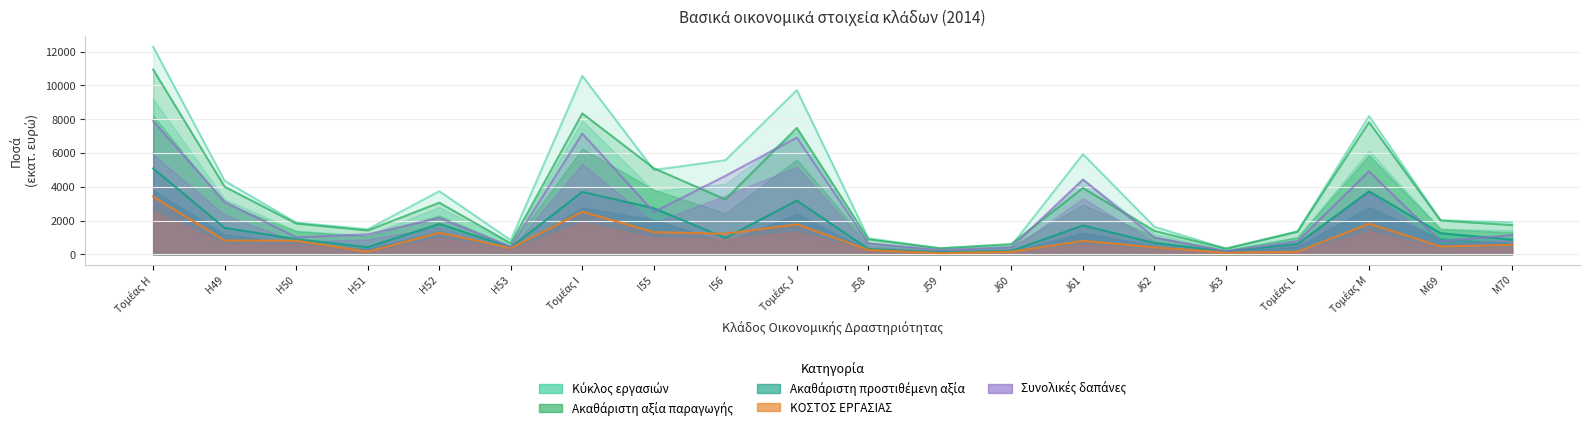

Reading left to right, extract all data points from this chart.

Κύκλος εργασιών: Τομέας H=12289.4	H49=4351.7	H50=1876.1	H51=1484.8	H52=3738.4	H53=838.4	Τομέας I=10573.5	I55=4999.6	I56=5573.9	Τομέας J=9725.7	J58=945.5	J59=361.3	J60=520.0	J61=5933.6	J62=1627.5	J63=337.7	Τομέας L=1352.9	Τομέας M=8194.2	M69=2015.0	M70=1890.9
Ακαθάριστη αξία παραγωγής: Τομέας H=10943.1	H49=3999.3	H50=1822.8	H51=1412.2	H52=3056.5	H53=652.3	Τομέας I=8347.4	I55=5098.5	I56=3249.0	Τομέας J=7489.5	J58=885.0	J59=350.3	J60=609.7	J61=3926.6	J62=1386.0	J63=331.9	Τομέας L=1342.1	Τομέας M=7827.1	M69=2000.2	M70=1729.5
Ακαθάριστη προστιθέμενη αξία: Τομέας H=5081.7	H49=1564.0	H50=894.7	H51=419.2	H52=1796.8	H53=406.9	Τομέας I=3695.6	I55=2729.9	I56=965.7	Τομέας J=3181.6	J58=312.8	J59=122.5	J60=202.0	J61=1706.8	J62=669.2	J63=168.3	Τομέας L=613.8	Τομέας M=3726.6	M69=1250.4	M70=866.5
ΚΟΣΤΟΣ ΕΡΓΑΣΙΑΣ: Τομέας H=3414.9	H49=813.7	H50=803.2	H51=154.3	H52=1278.0	H53=365.7	Τομέας I=2527.1	I55=1310.5	I56=1216.6	Τομέας J=1772.5	J58=255.7	J59=66.1	J60=148.8	J61=796.0	J62=409.8	J63=96.2	Τομέας L=148.1	Τομέας M=1814.6	M69=461.1	M70=556.2
Συνολικές δαπάνες: Τομέας H=7889.1	H49=3108.7	H50=1005.9	H51=1182.6	H52=2153.1	H53=438.8	Τομέας I=7151.9	I55=2509.5	I56=4642.4	Τομέας J=6918.8	J58=653.0	J59=253.8	J60=409.7	J61=4432.1	J62=987.9	J63=182.3	Τομέας L=770.0	Τομέας M=4919.9	M69=774.4	M70=1138.3